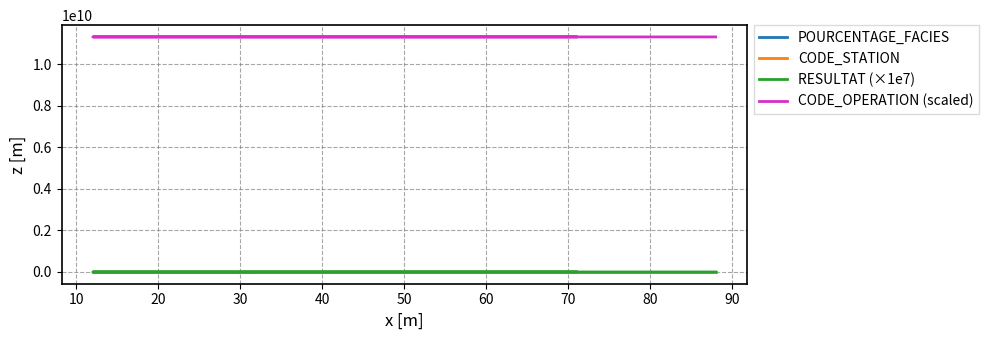

How many distinct data groups are displayed?

4